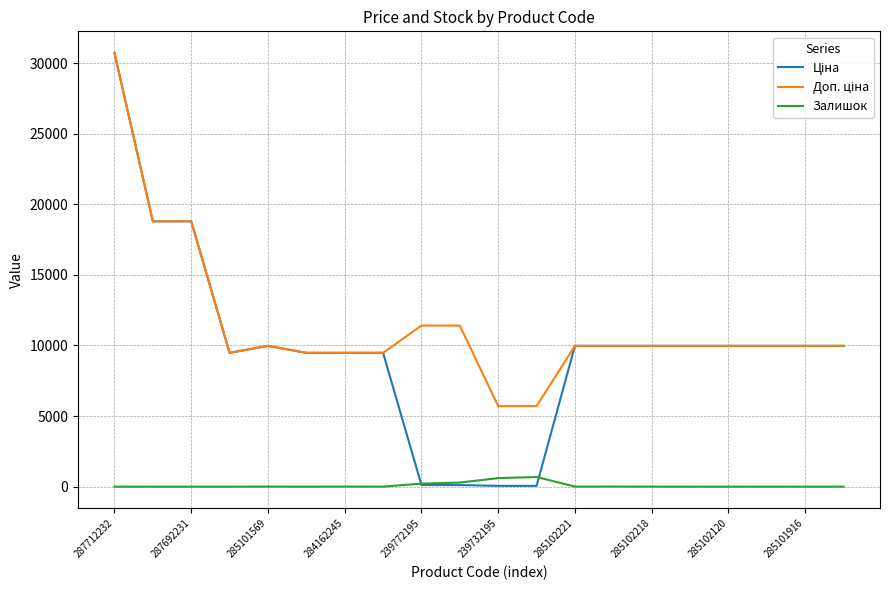

What is the greatest value displayed?

30717.1